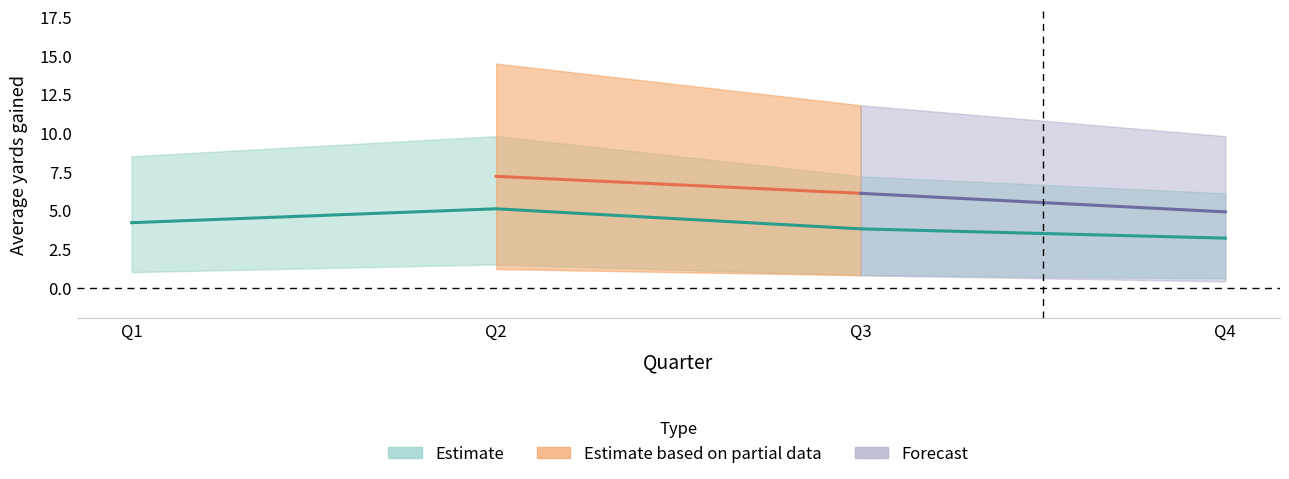

What is the spread (max minus min) of values at Q2?

13.3